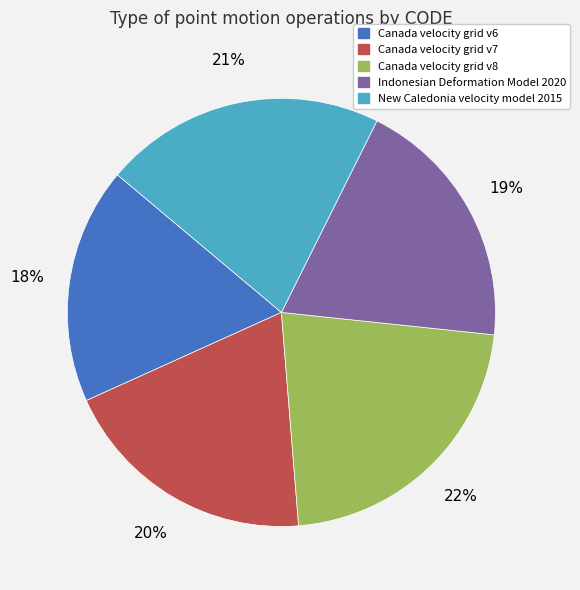

Count the number of slices in the pie.

5